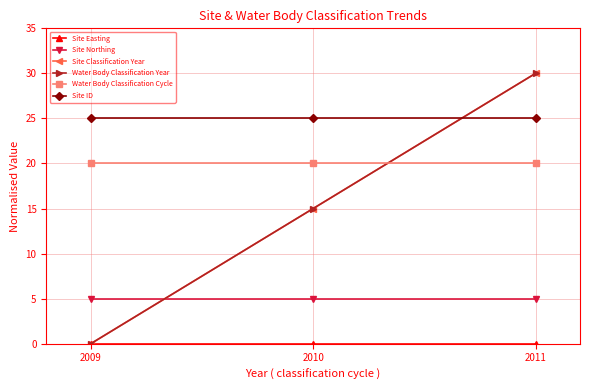

Which has a higher value, 2010 or 2009?

2010